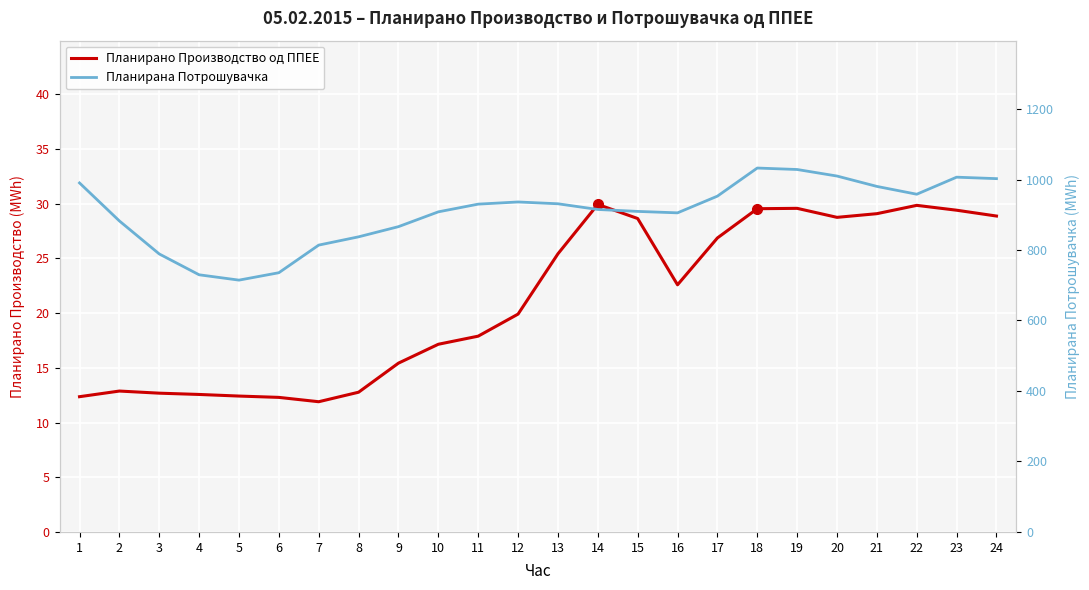

At which category is the sum across all series the highest?

18